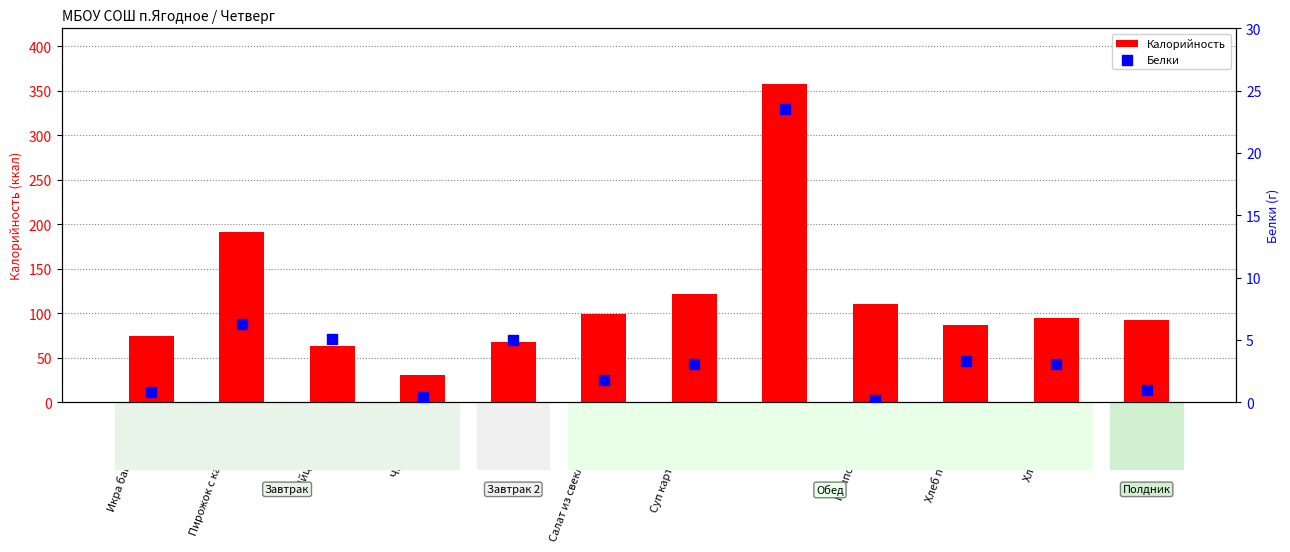

Which series has the largest total across all categories?

Калорийность